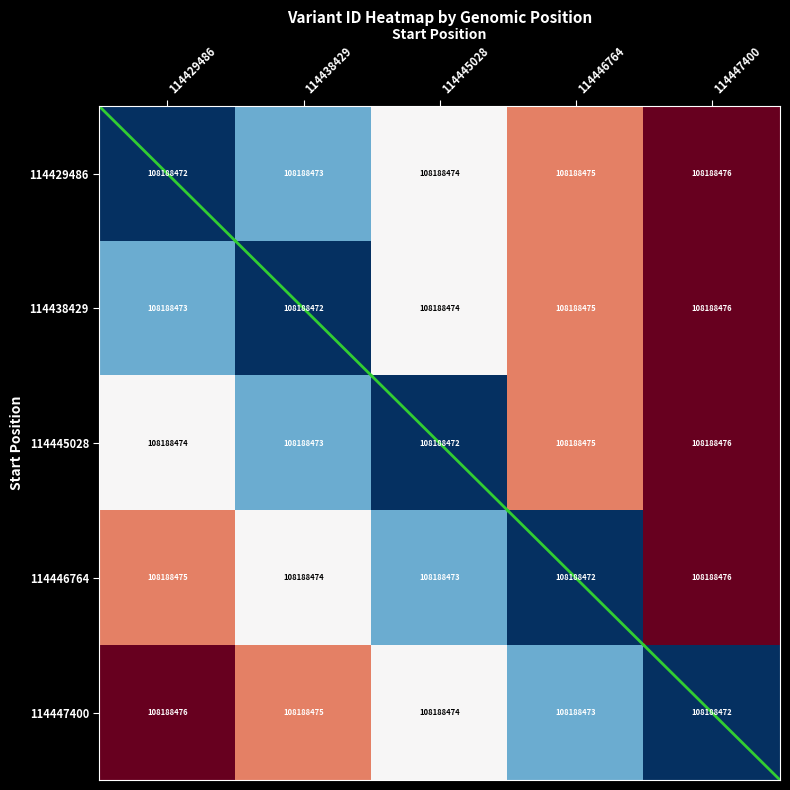

True or false: 114446764 has a value of 1.1 at 114429486.

False